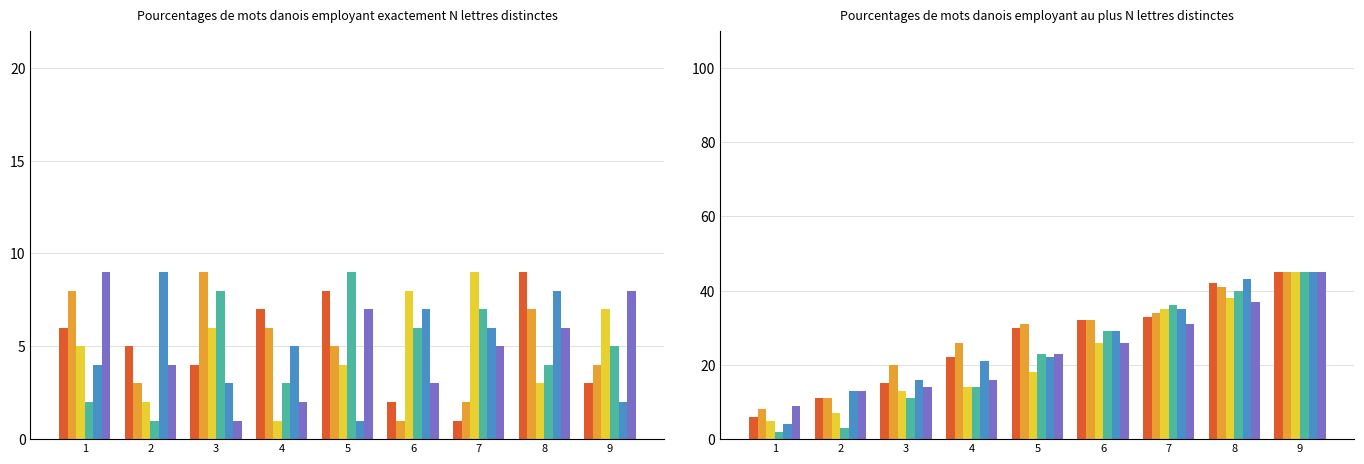

Does the chart contain stacked bars?

No